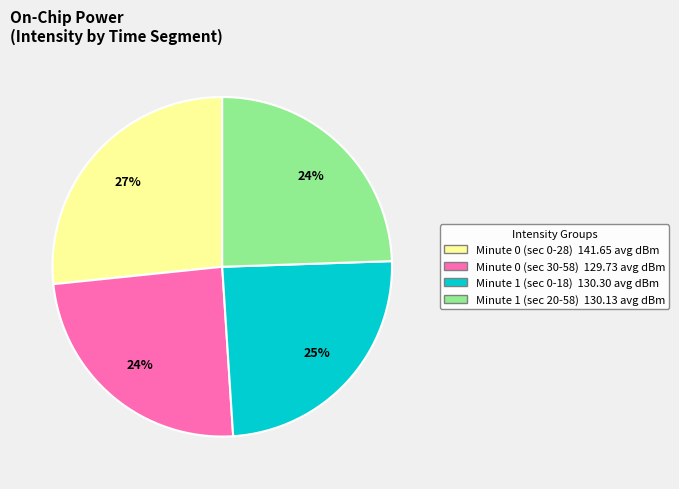

To the nearest percent, what is the average slice percentage?

25%